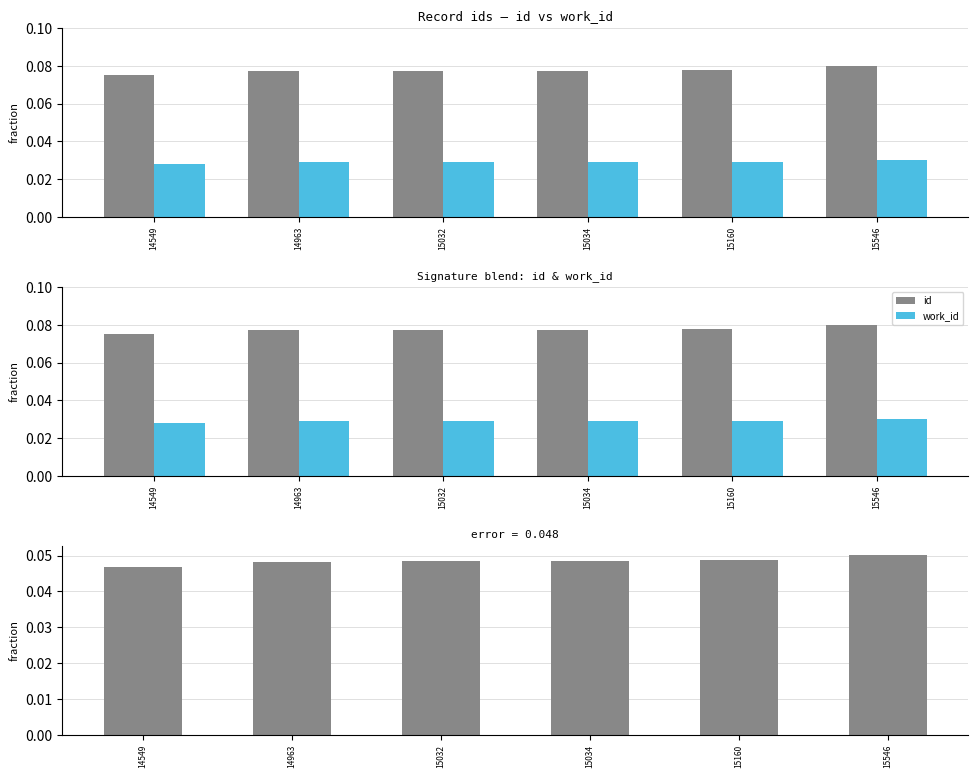

Which series has the largest range (max minus min)?

id